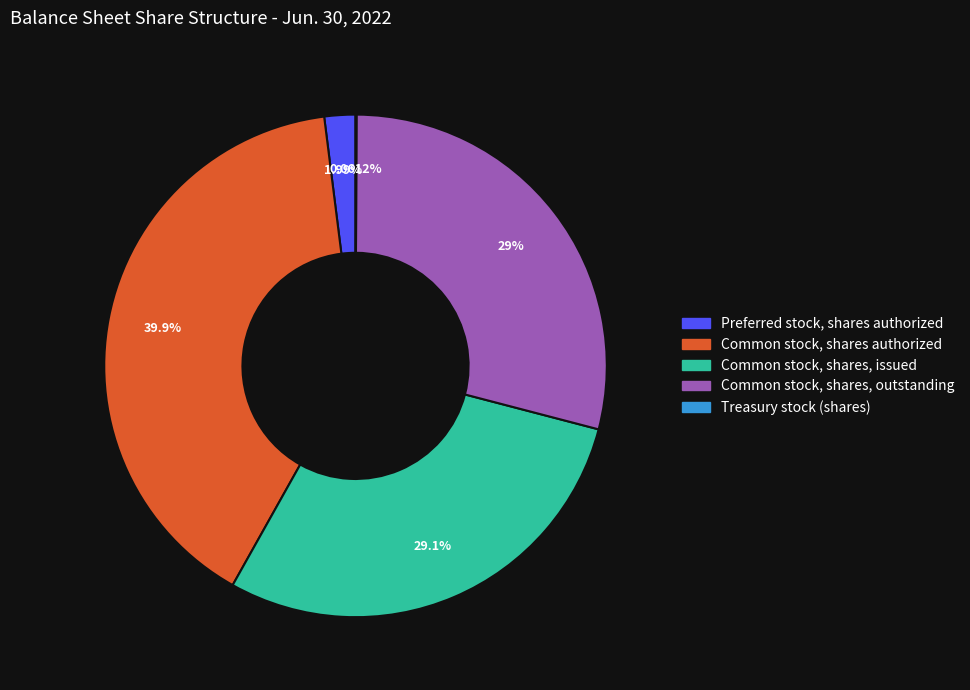

Which slice is the largest?

Common stock, shares authorized